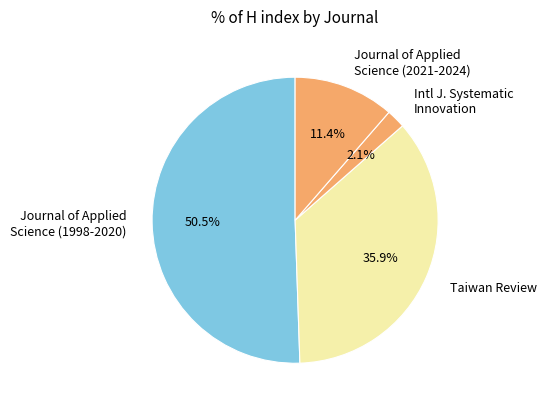

To the nearest percent, what is the difference between the largest and smallest slice percentages?

48%